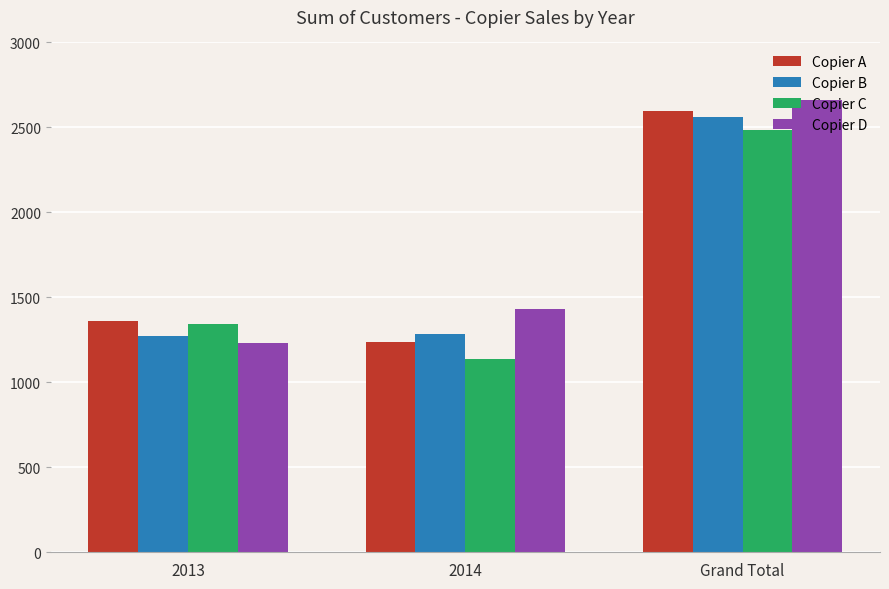

What is the value of the Copier C bar at the 2nd from the left?

1138